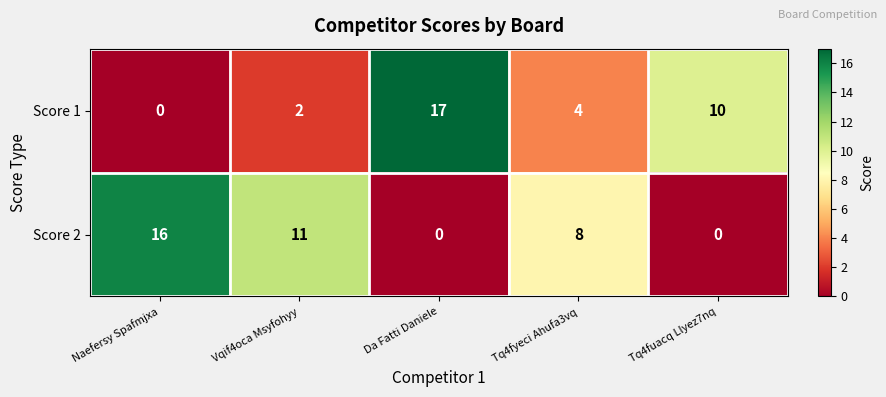

How many categories are shown in the chart?

5